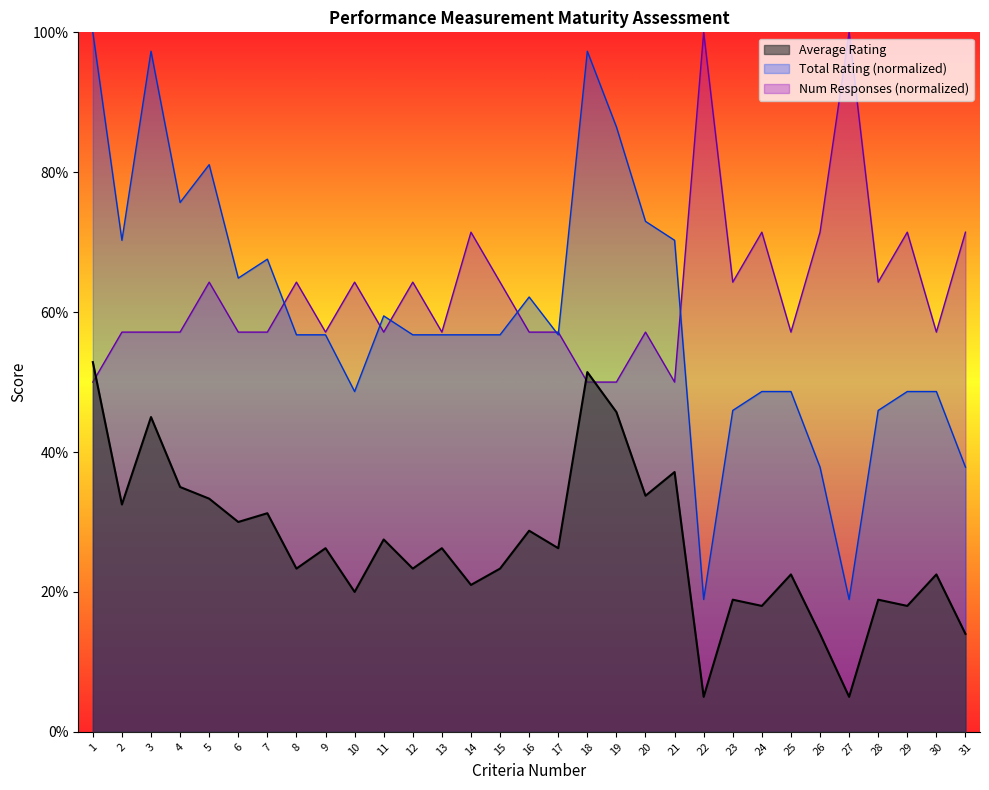

Where is Average Rating nearest to the value 2?

10